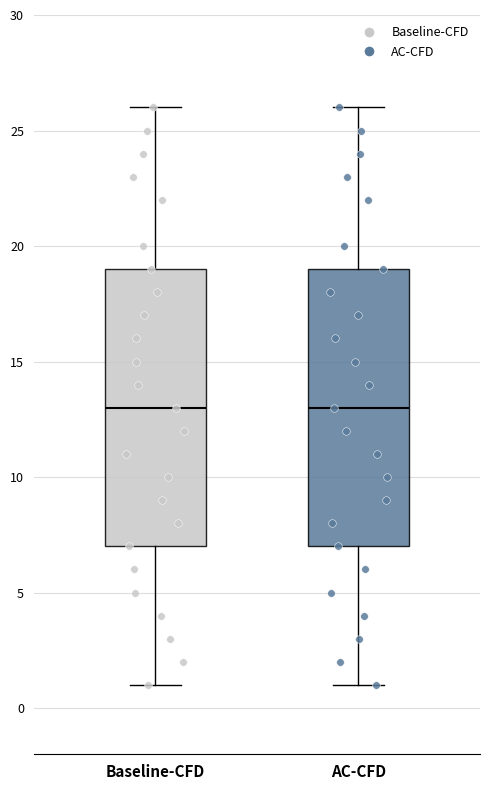

Reading left to right, transcribe this box plot: for each box, give where its median line is, the range the box spans, and where its two whiskers end, as read against the y-axis. The values are not printed on the chart, so give them approximately, as read against the axis.

Baseline-CFD: median 13, box 7 to 19, whiskers 1 to 26
AC-CFD: median 13, box 7 to 19, whiskers 1 to 26